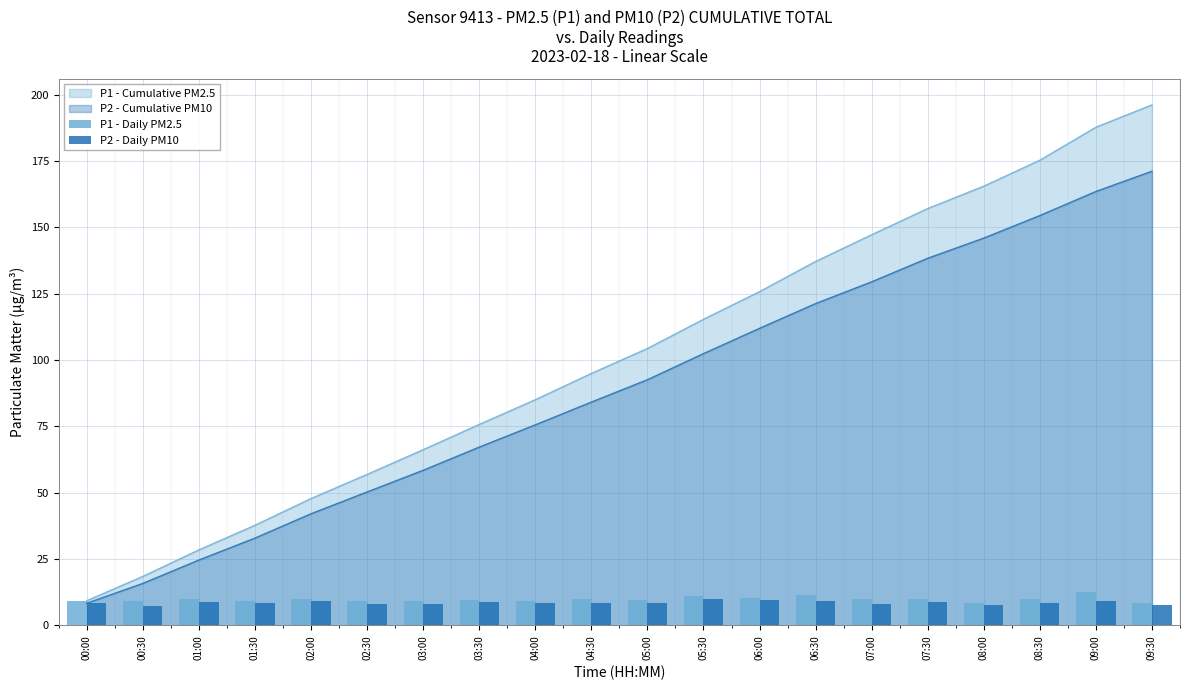

What is the difference between the maximum and second lowest values in the P2 - Daily PM10 series?

2.2